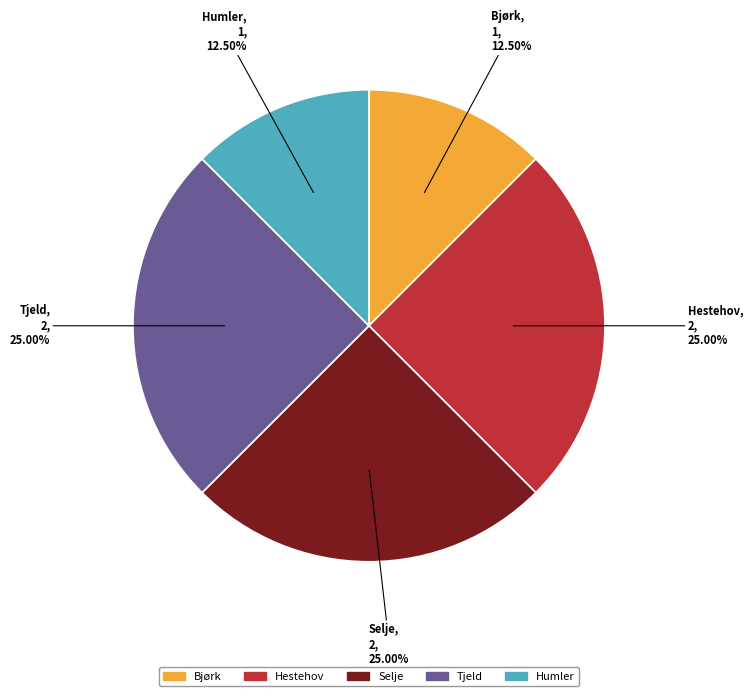

Is there a majority slice in this chart?

No